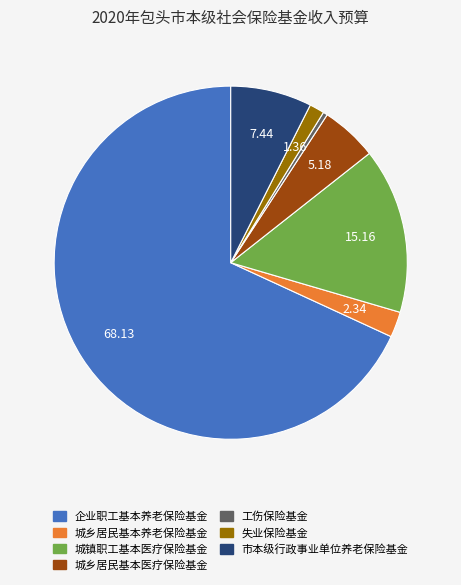

Rank the categories by value from highest to lowest.

企业职工基本养老保险基金, 城镇职工基本医疗保险基金, 市本级行政事业单位养老保险基金, 城乡居民基本医疗保险基金, 城乡居民基本养老保险基金, 失业保险基金, 工伤保险基金